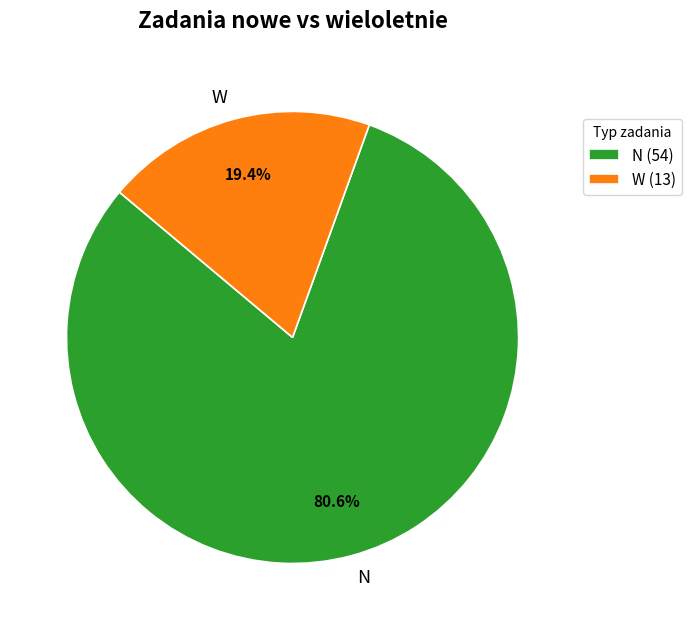

What is the ratio of the value at N to the value at W?

4.2